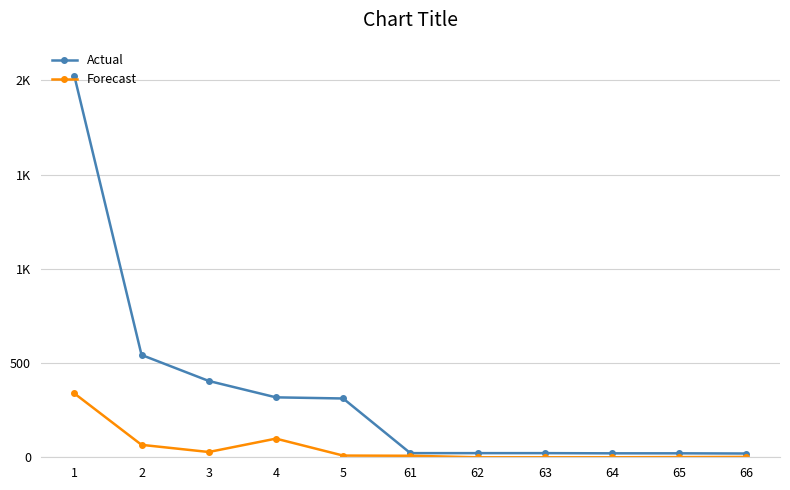

What is the difference between the second highest and minimum values in the Forecast series?

99